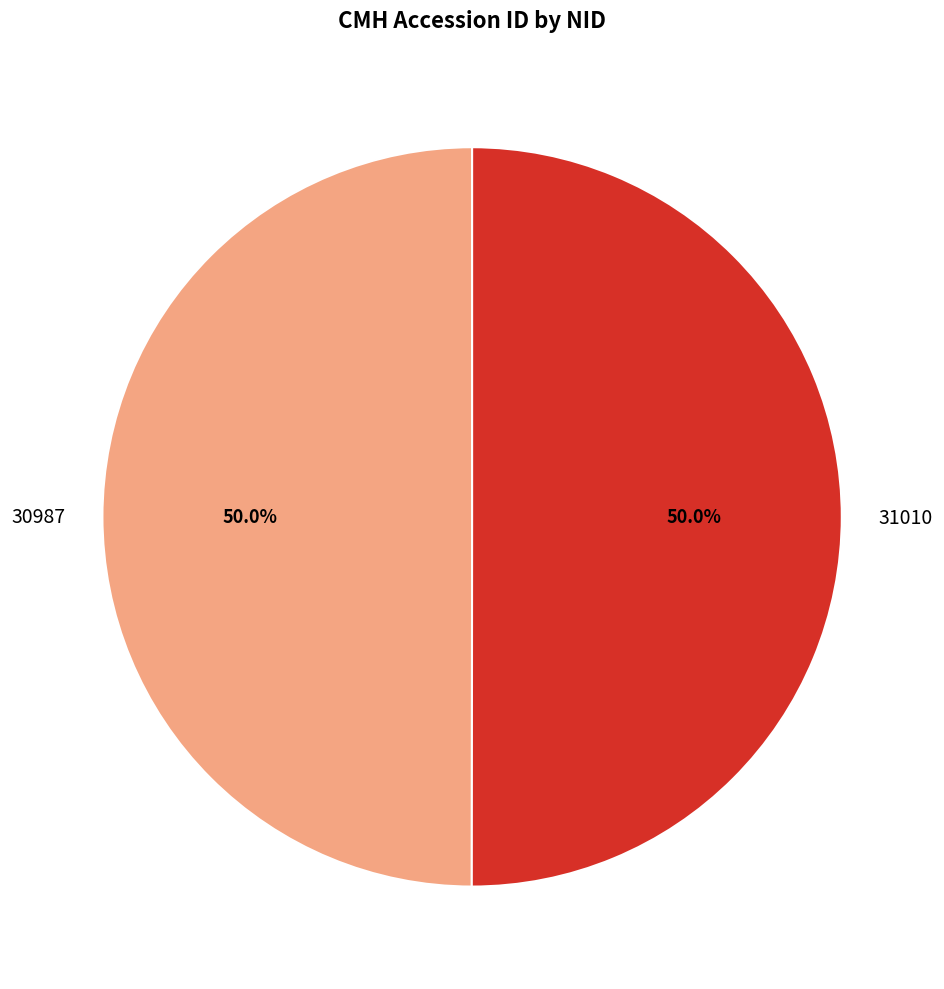

What portion of the pie excludes 30987?

50.0%